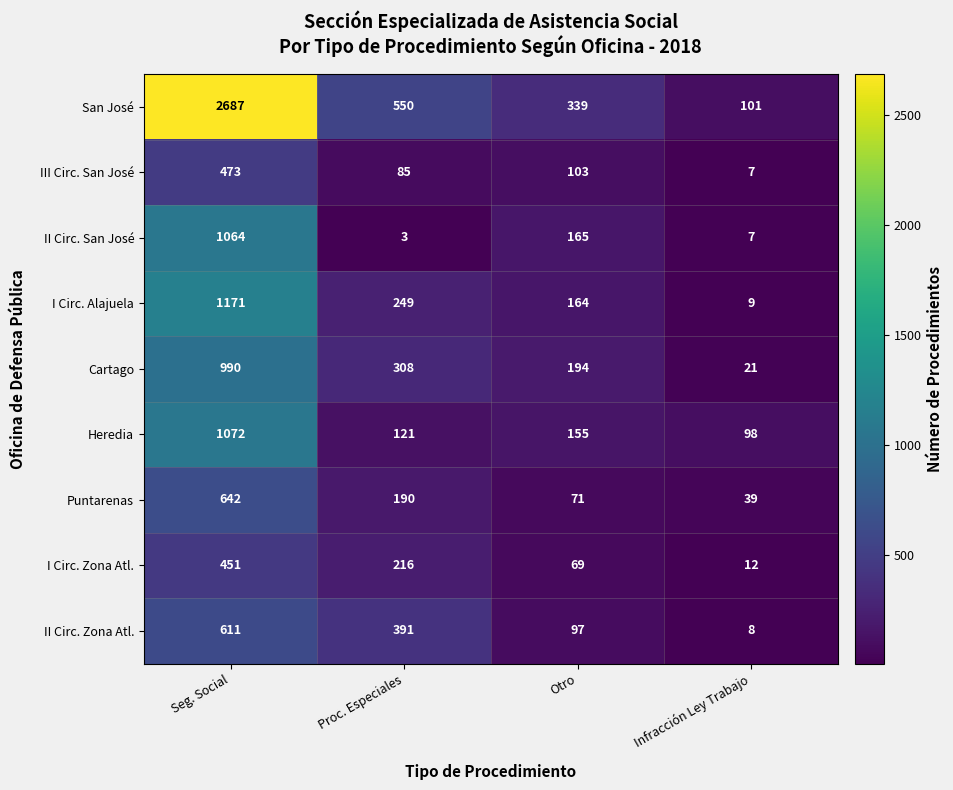

Rank the series at Seg. Social from lowest to highest value.

I Circ. Zona Atl., III Circ. San José, II Circ. Zona Atl., Puntarenas, Cartago, II Circ. San José, Heredia, I Circ. Alajuela, San José